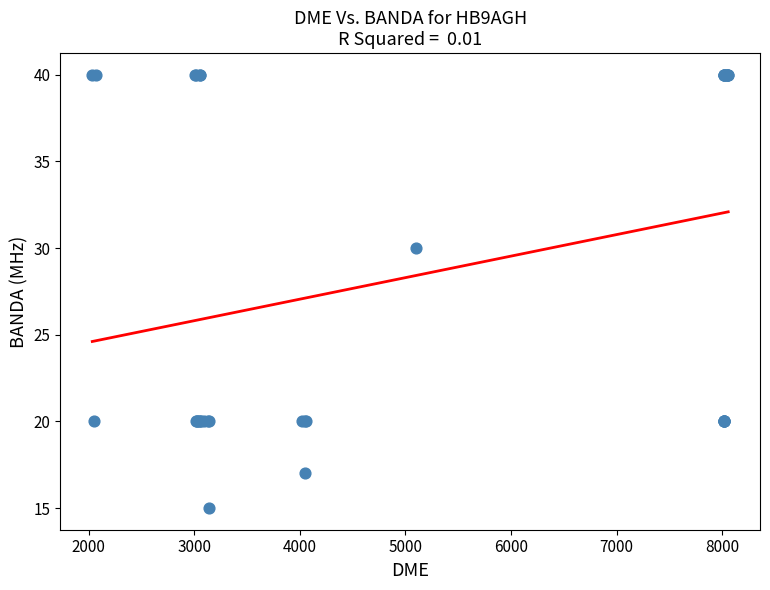

What Y value in the scatter plot is closest to 27?

30